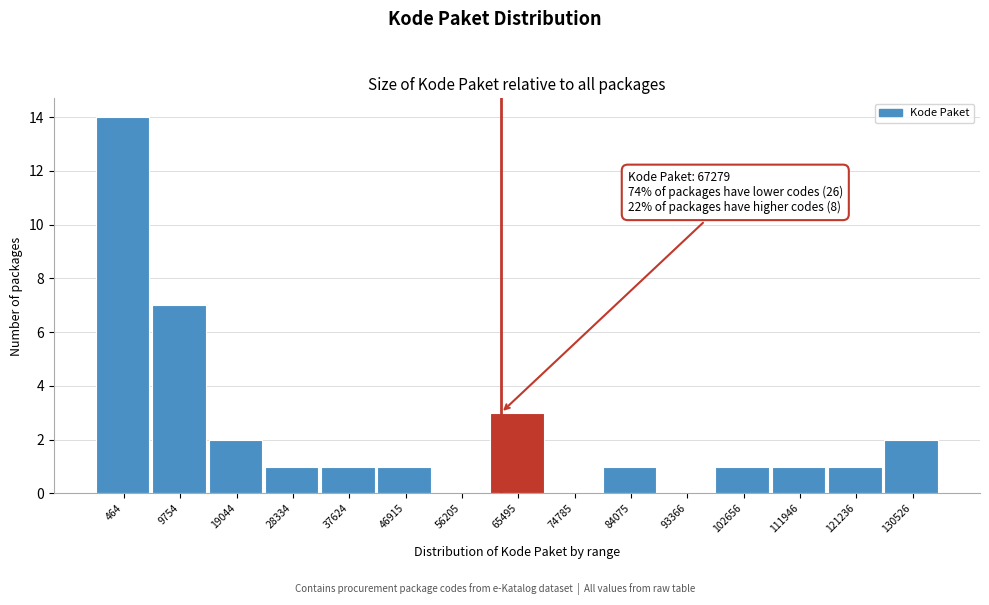

Reading left to right, list all the values displayed in this chart.

464=14	9754=7	19044=2	28334=1	37624=1	46915=1	56205=0	65495=3	74785=0	84075=1	93366=0	102656=1	111946=1	121236=1	130526=2